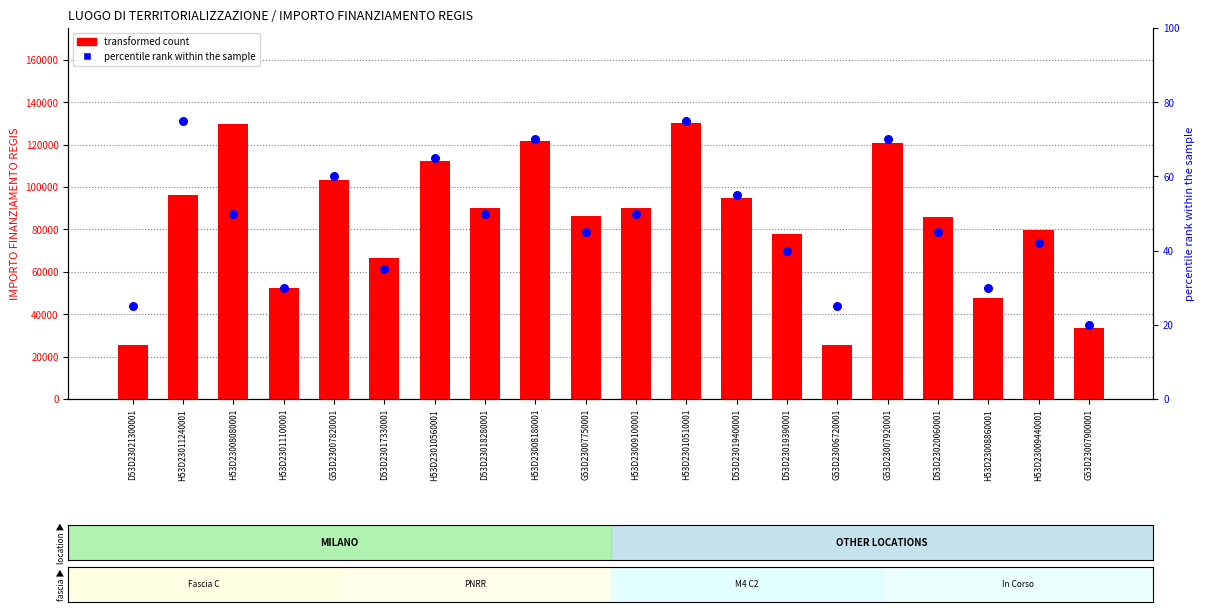

Which series has the largest total across all categories?

percentile rank within the sample